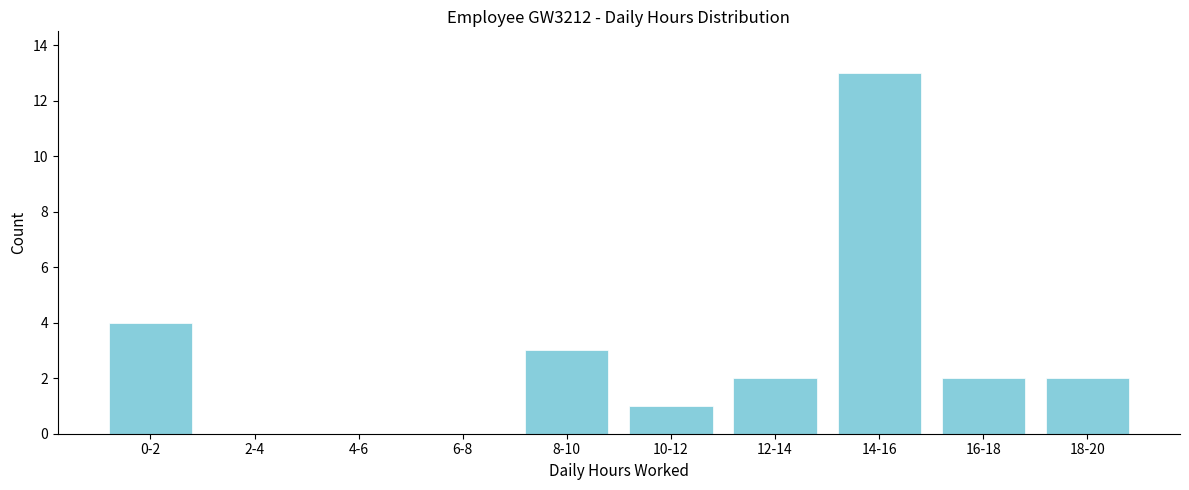

Reading left to right, transcribe all the data shown in this chart.

0-2=4	2-4=0	4-6=0	6-8=0	8-10=3	10-12=1	12-14=2	14-16=13	16-18=2	18-20=2